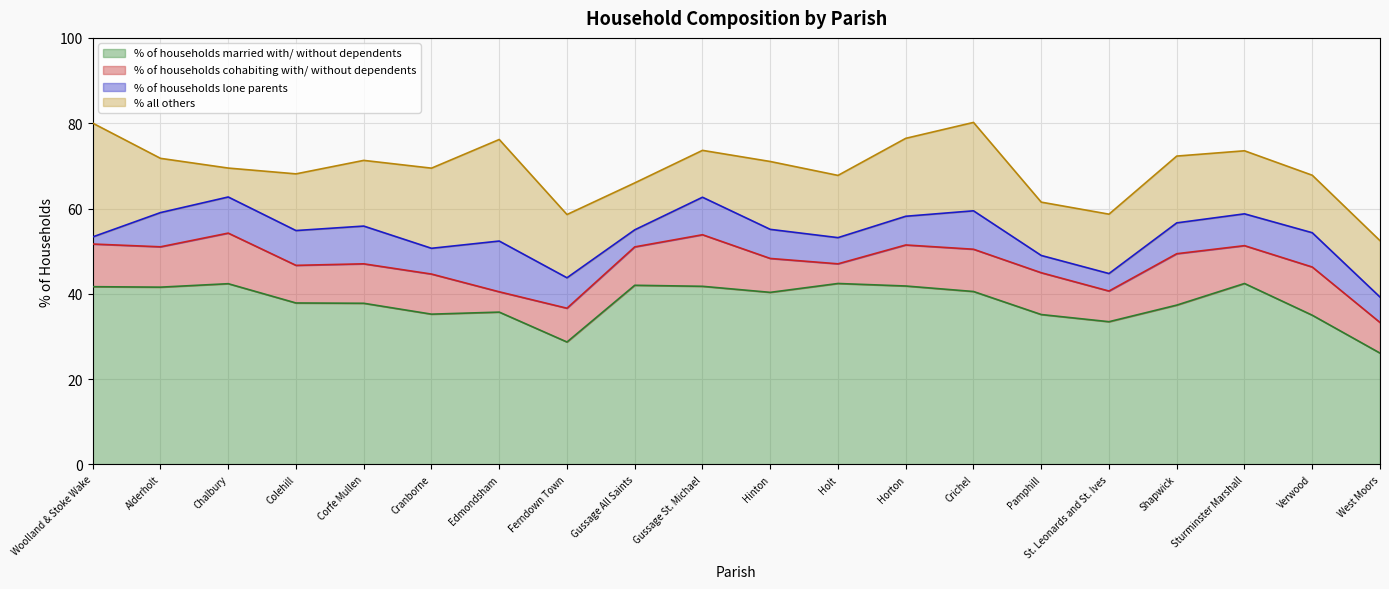

Which series has the largest range (max minus min)?

% all others